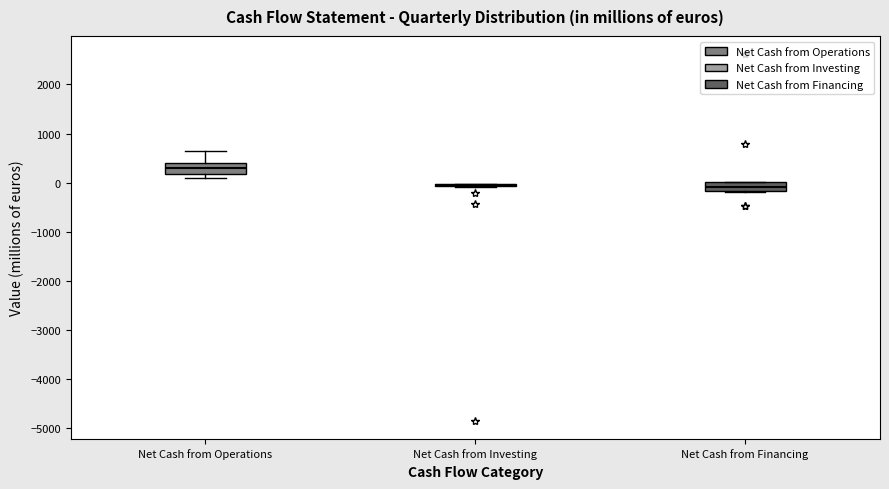

Where is the lower edge of the box for Net Cash from Operations on the y-axis? The values are not printed on the chart, so give them approximately, as read against the axis.

200